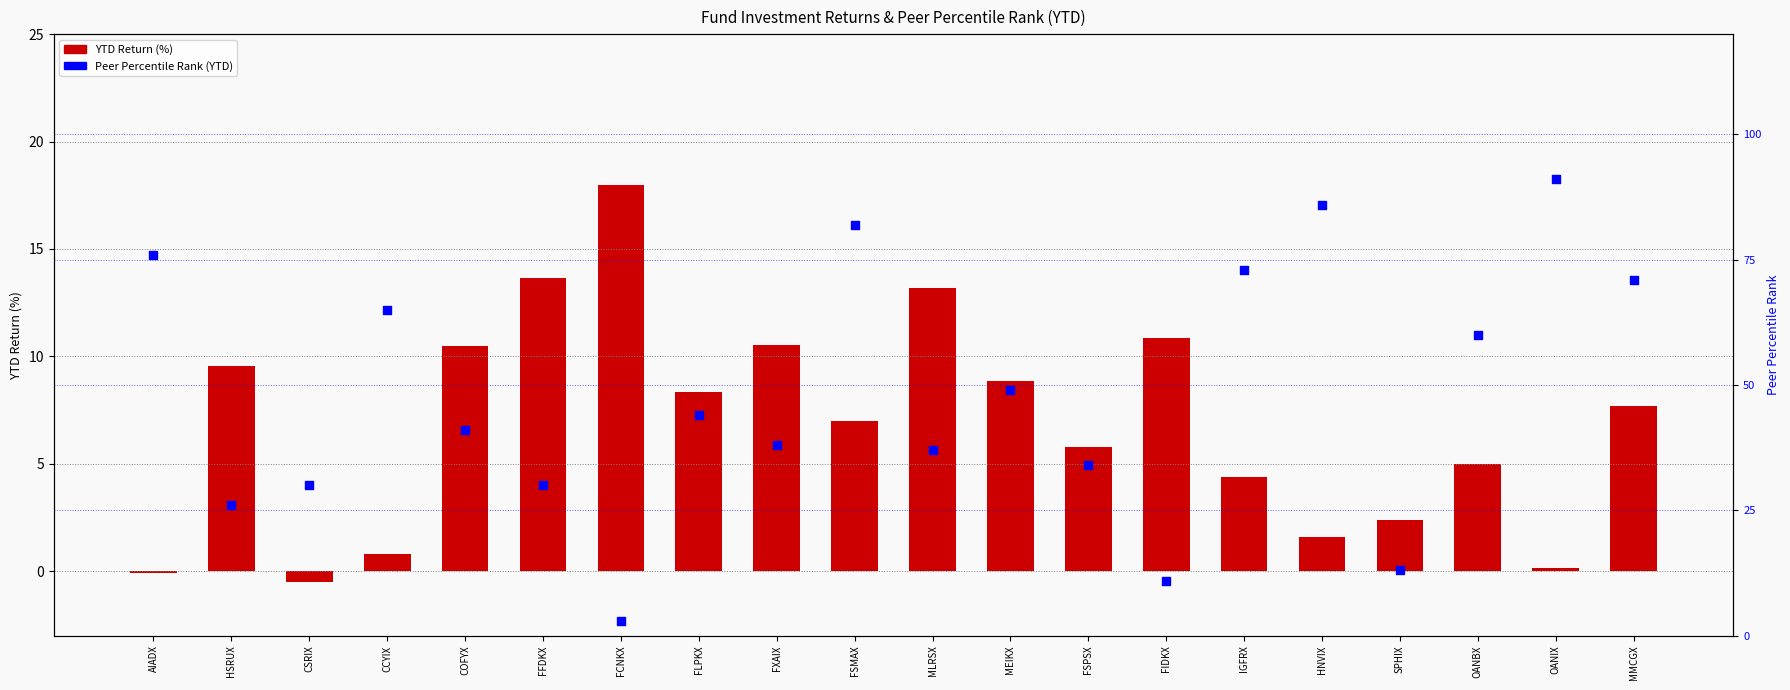

Which series contains the lowest Y value?

YTD Return